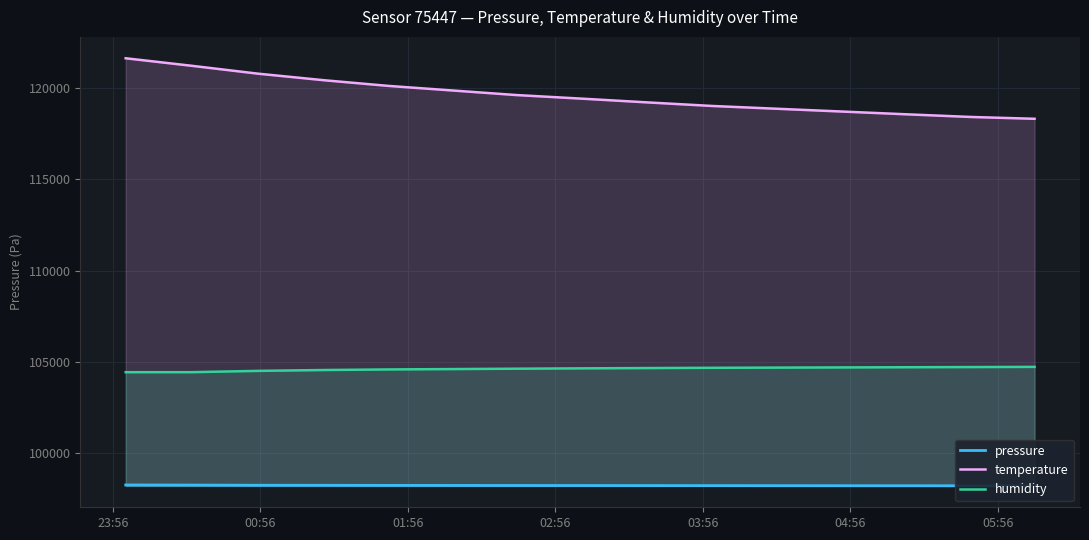

True or false: temperature and humidity cross at least once.

False